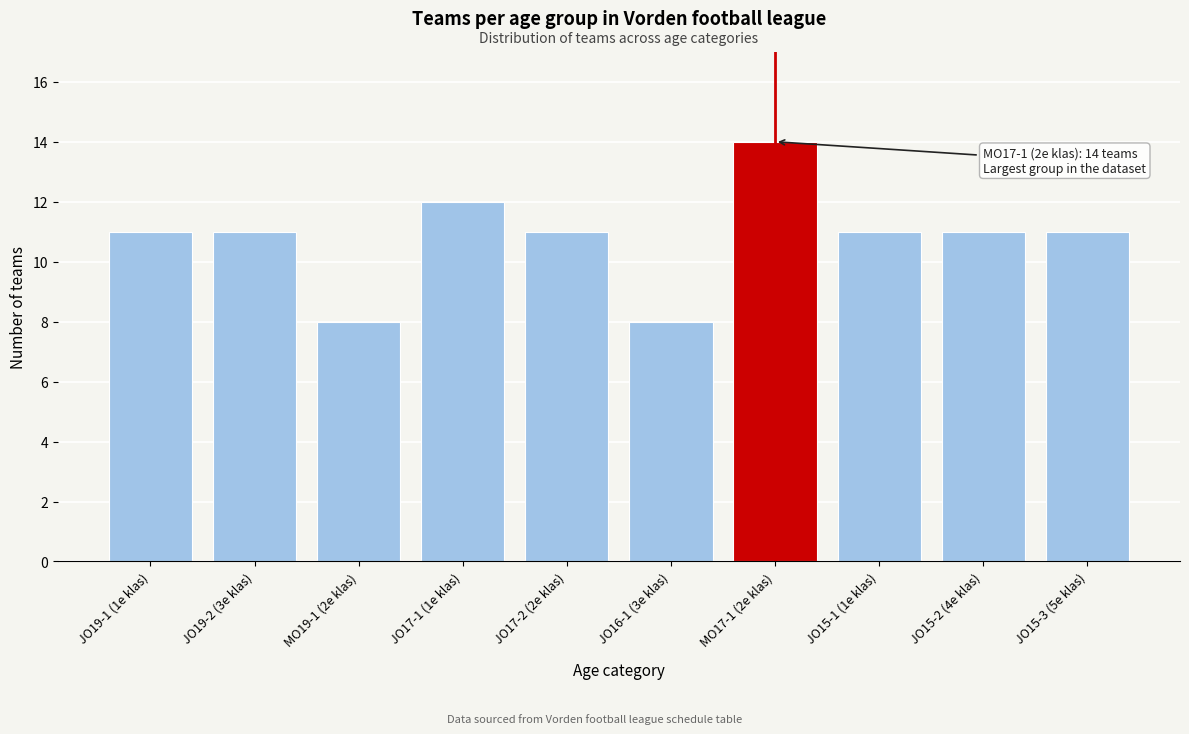

Reading right to left, extract all data points from this chart.

JO15-3 (5e klas)=11	JO15-2 (4e klas)=11	JO15-1 (1e klas)=11	MO17-1 (2e klas)=14	JO16-1 (3e klas)=8	JO17-2 (2e klas)=11	JO17-1 (1e klas)=12	MO19-1 (2e klas)=8	JO19-2 (3e klas)=11	JO19-1 (1e klas)=11